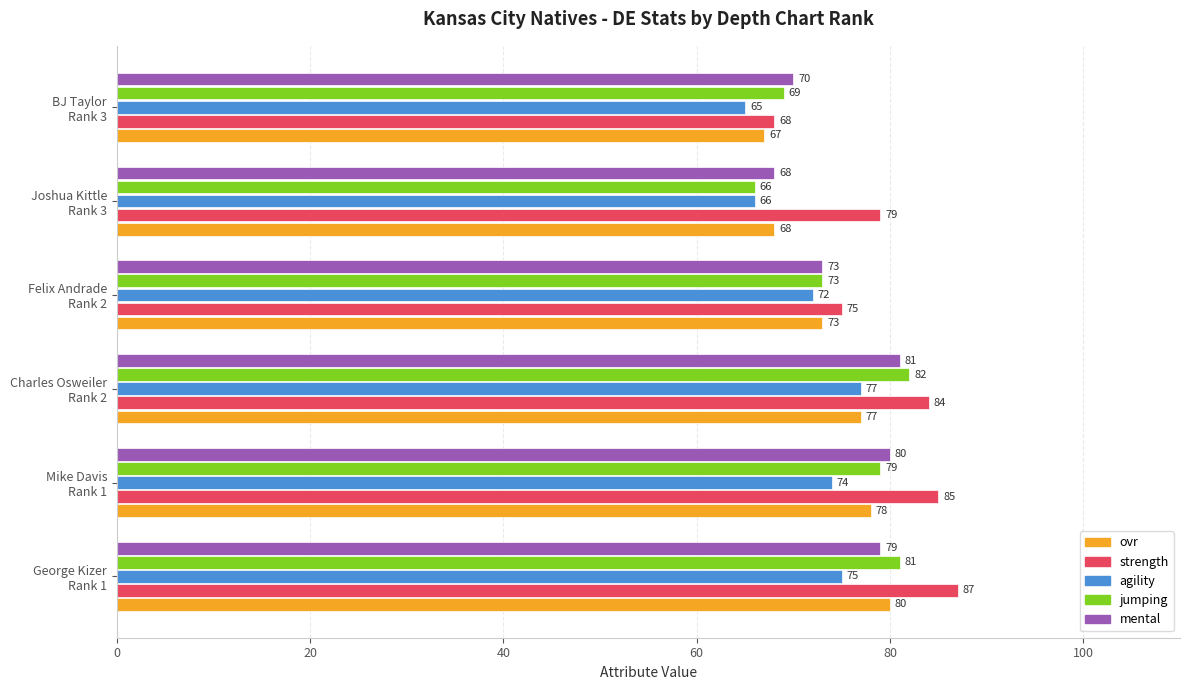

What is the sum of all jumping values?

450